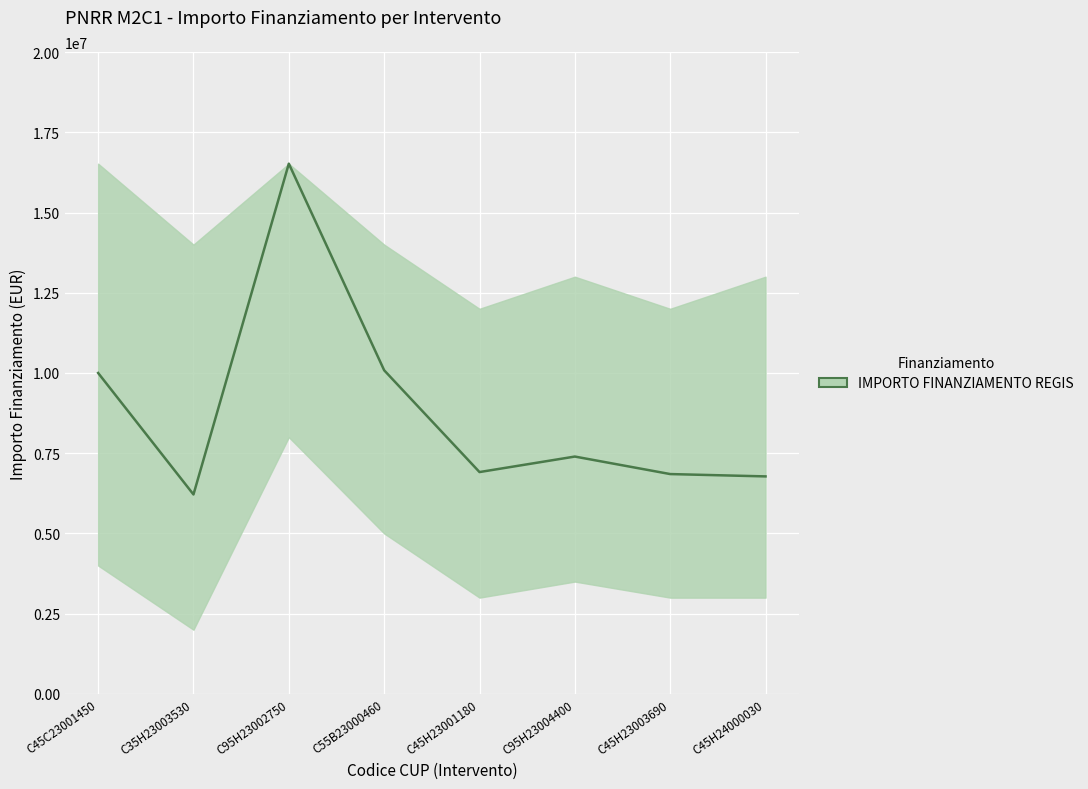

What is the minimum value shown in the chart?

6214344.5